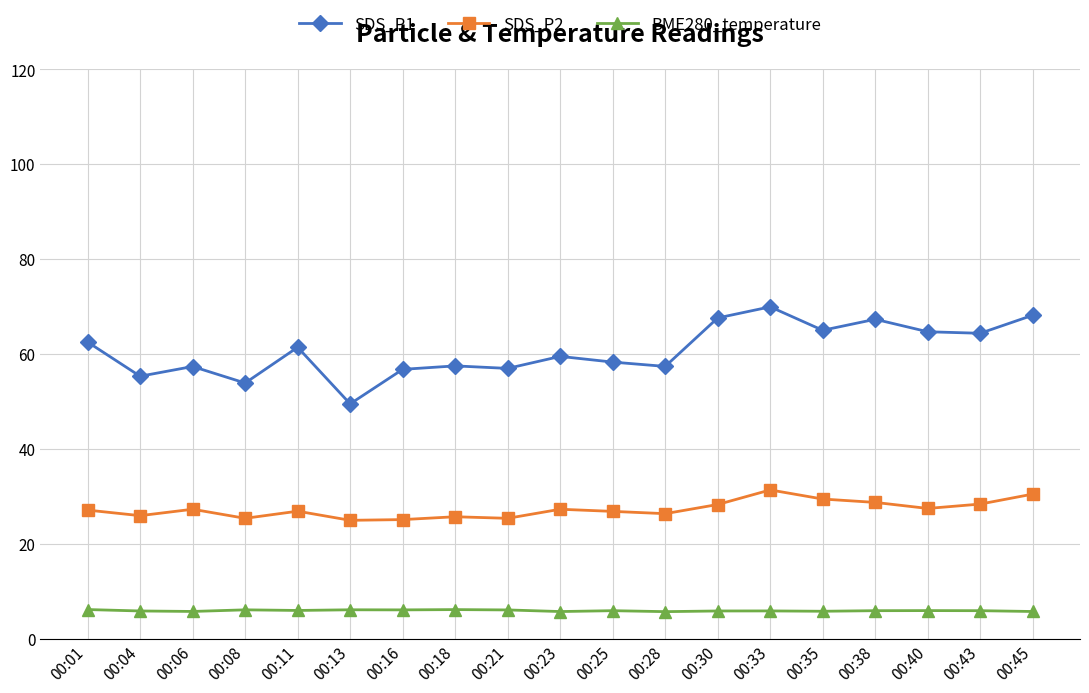

In SDS_P1, how many points are lower than both neighbors (excluding endpoints)?

7